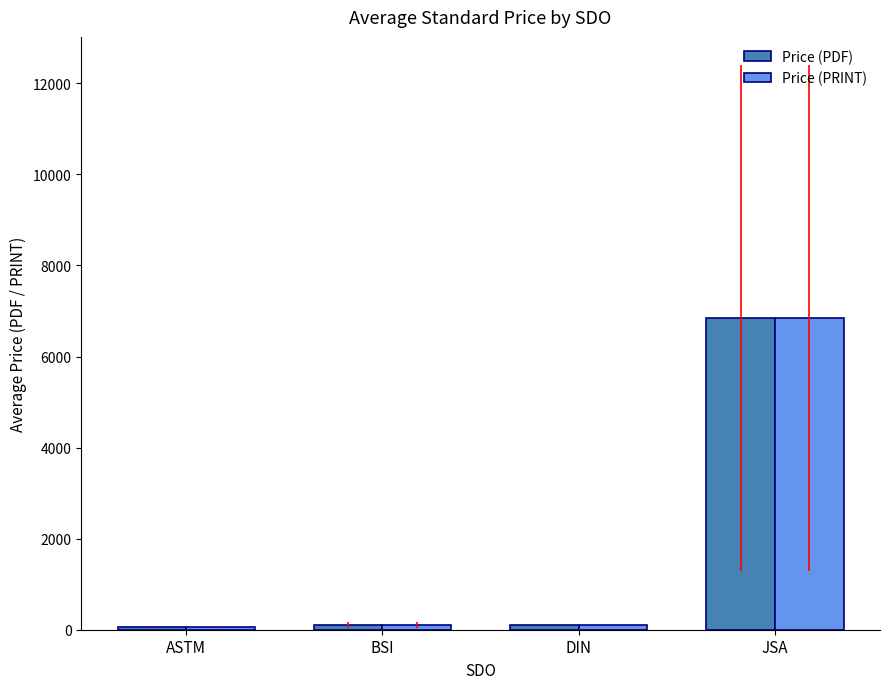

How many bars are there in each group?

2